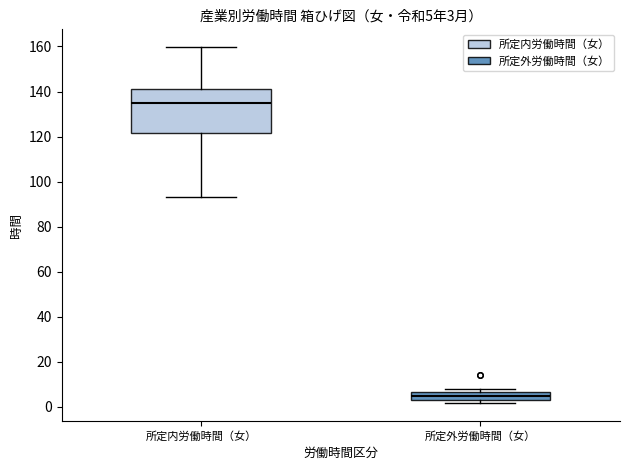

Which box has the lowest median line?

所定外労働時間（女）